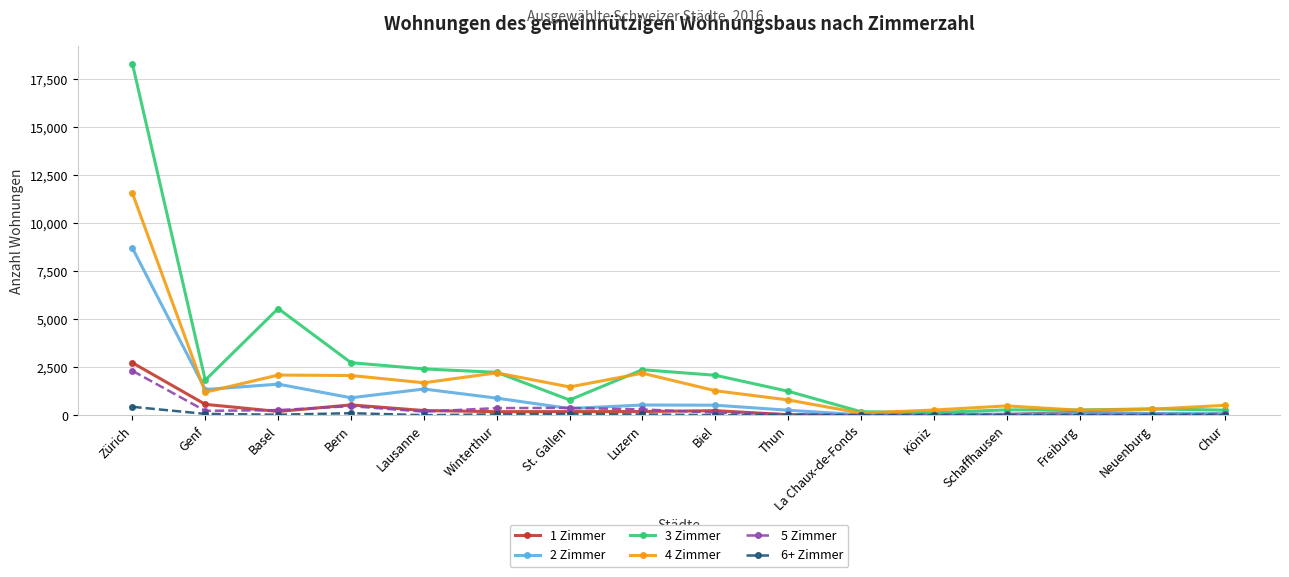

What is the greatest value displayed?

18279